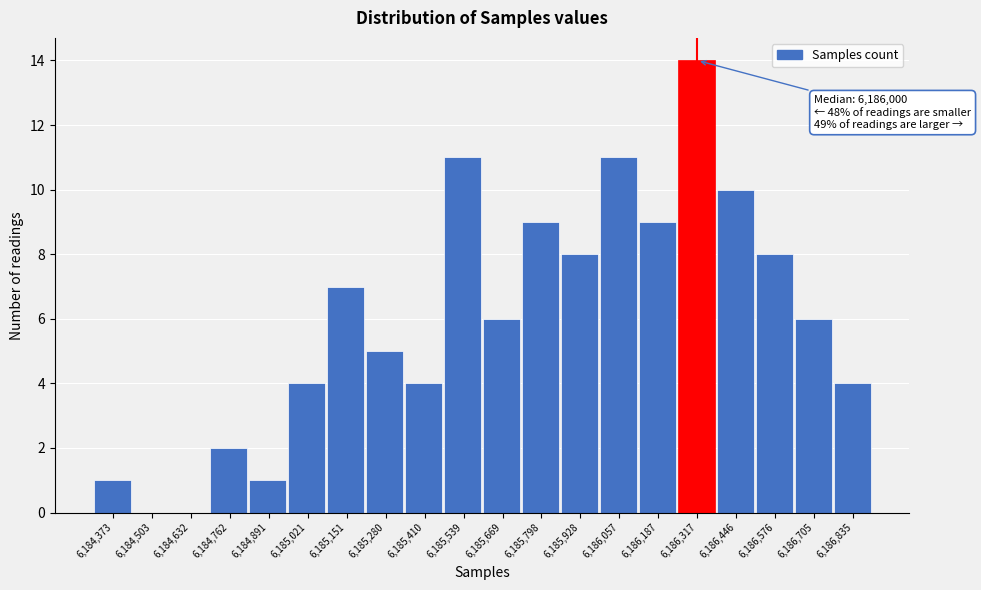

Which range on the x-axis has the tallest bar?

6186260 to 6186380